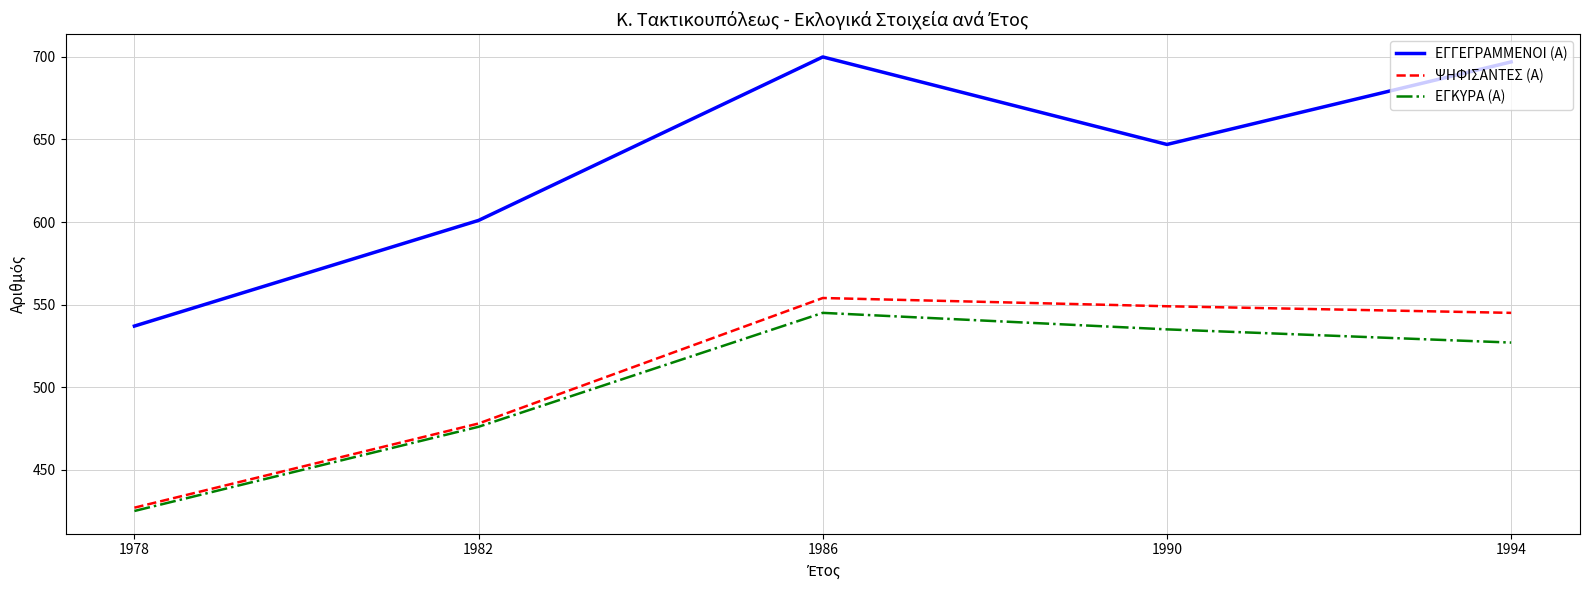

What is the difference between the second highest and second lowest values in the ΕΓΚΥΡΑ (Α) series?

59